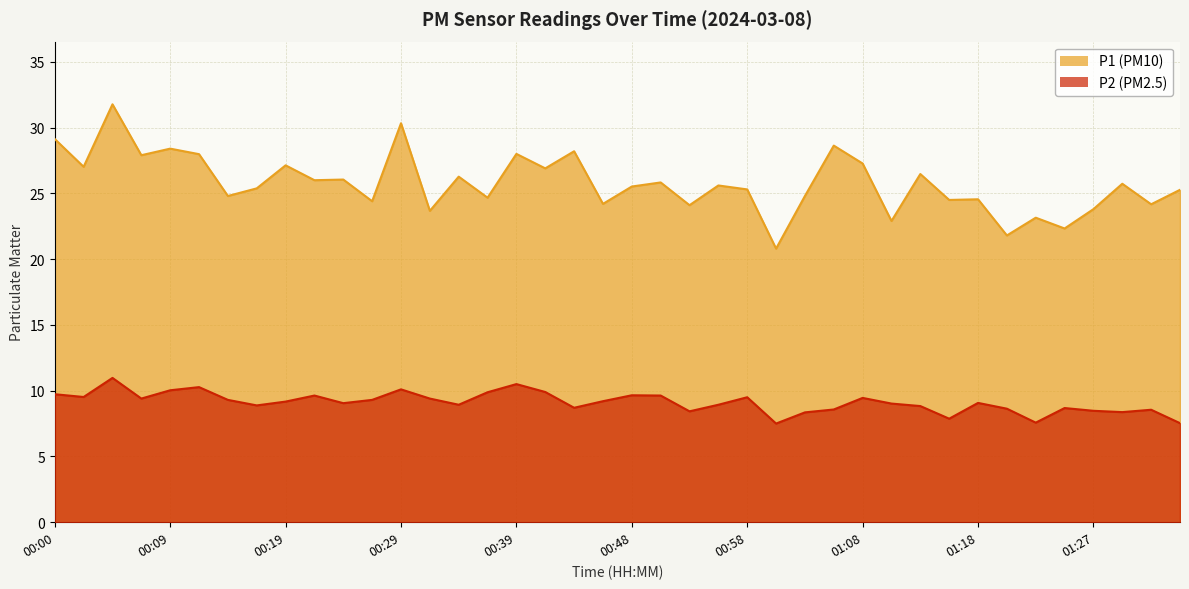

At how many categories does at least one series exceed 21?

39